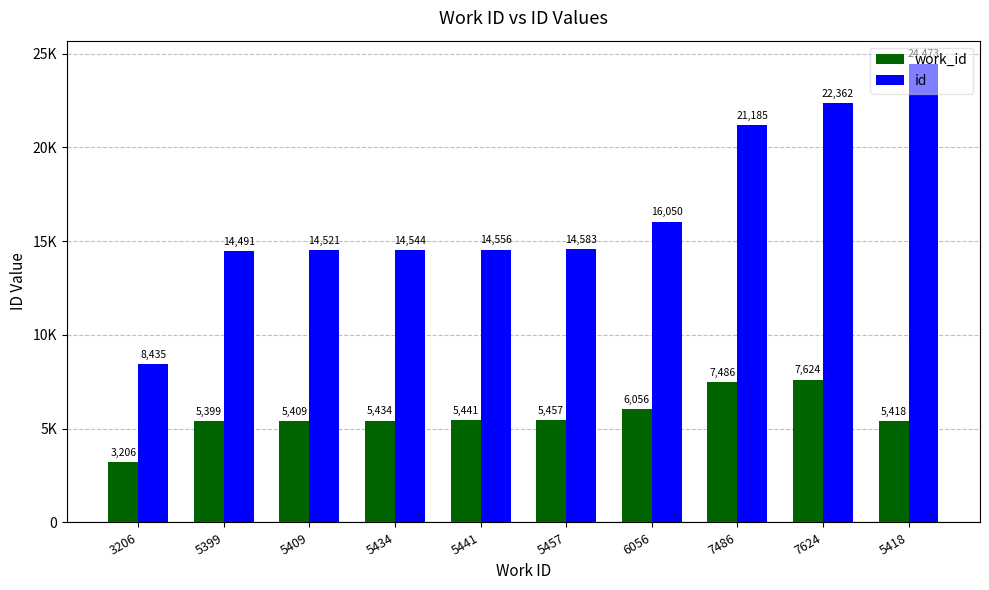

Where does the work_id series first go above 5441?

5457